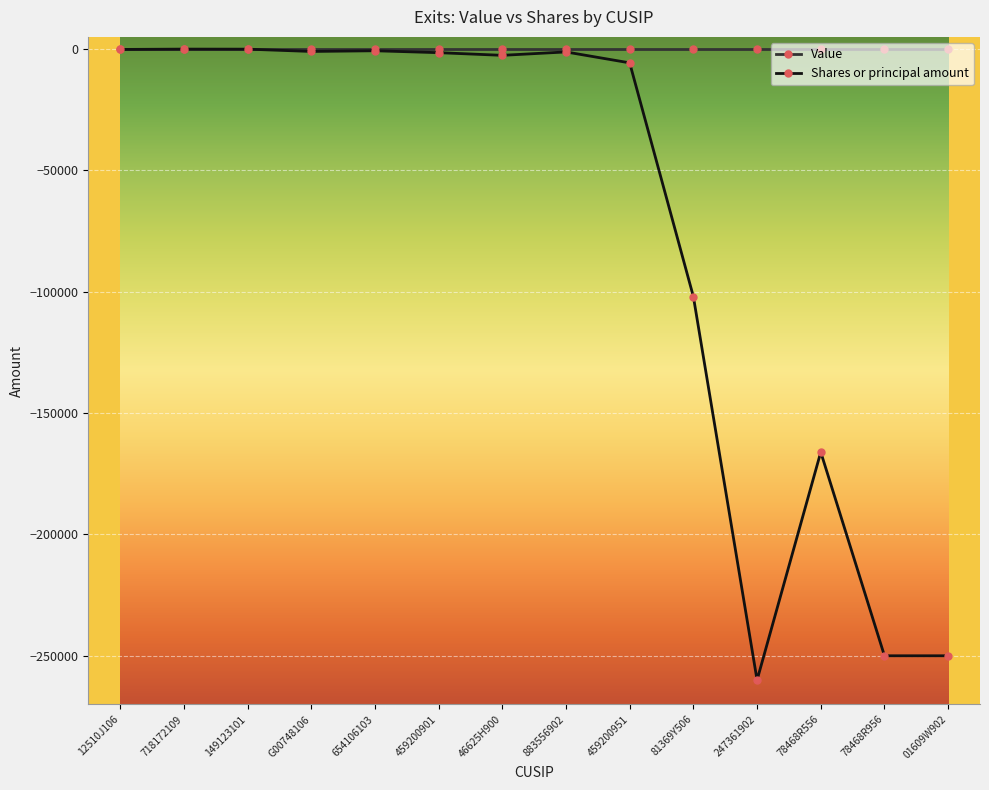

Which series changed the most between G00748106 and 81369Y506?

Shares or principal amount